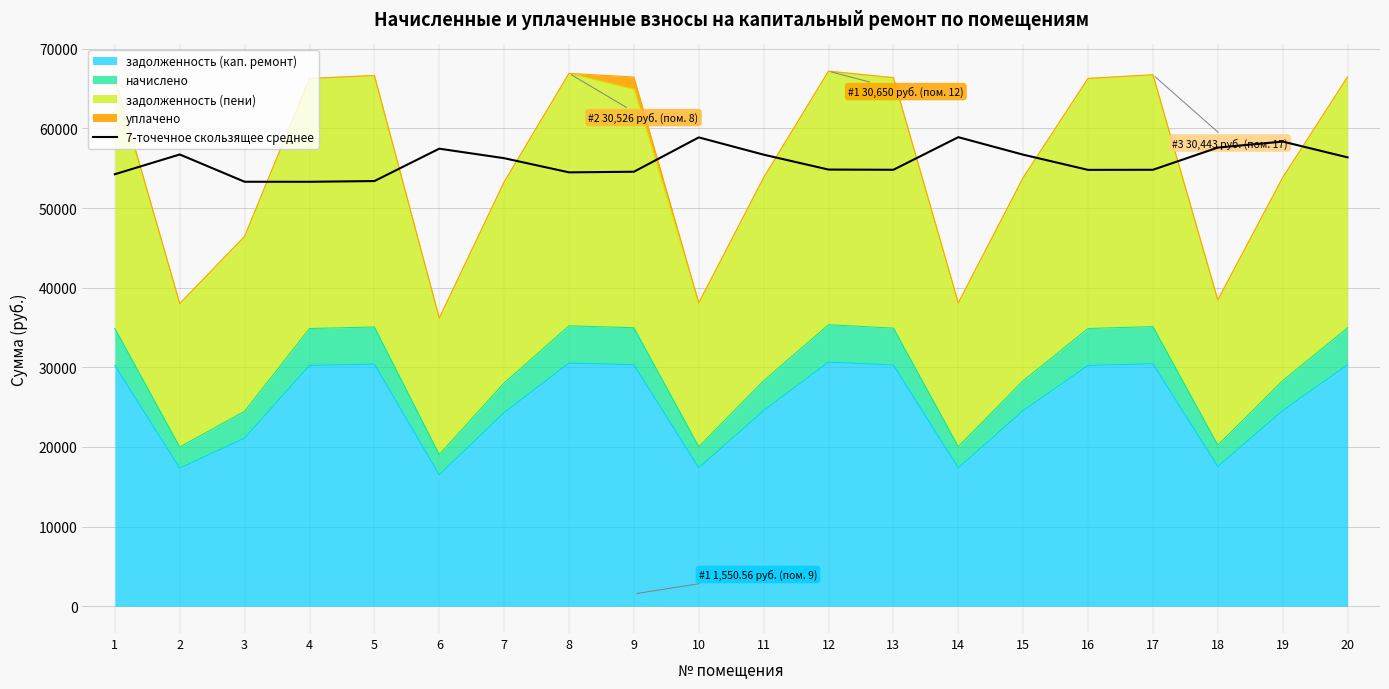

True or false: there are more than 2 points higher than both neighbors.

True